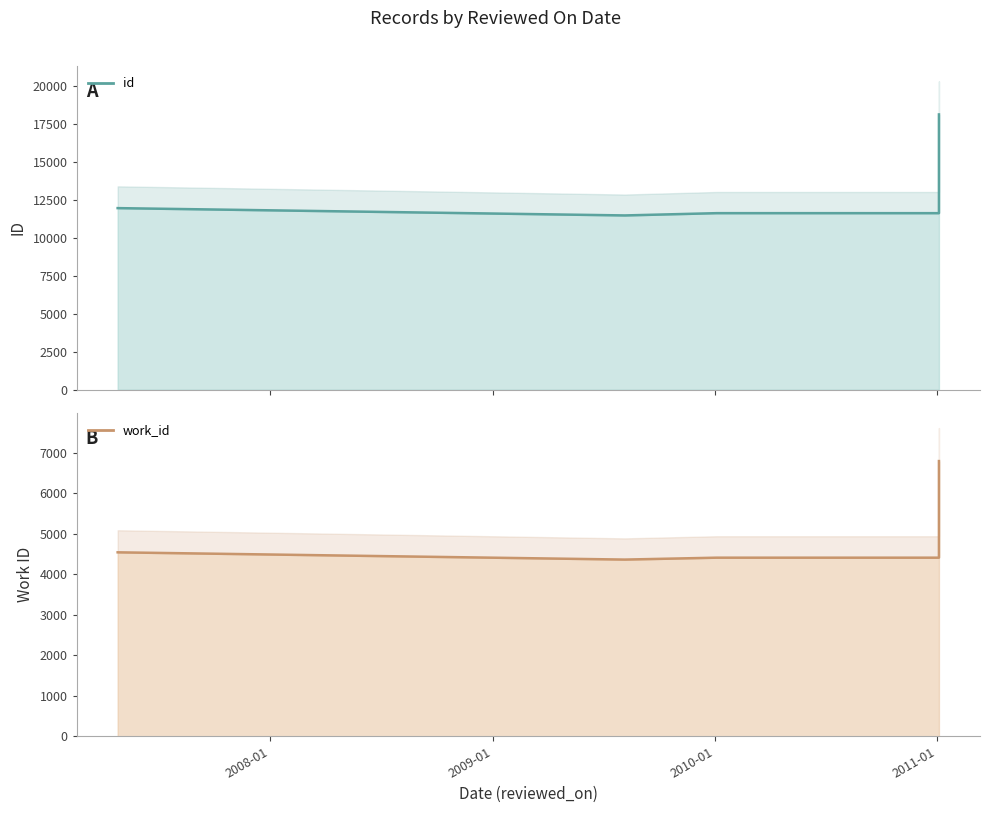

What are all the series names shown in the legend?

id, work_id